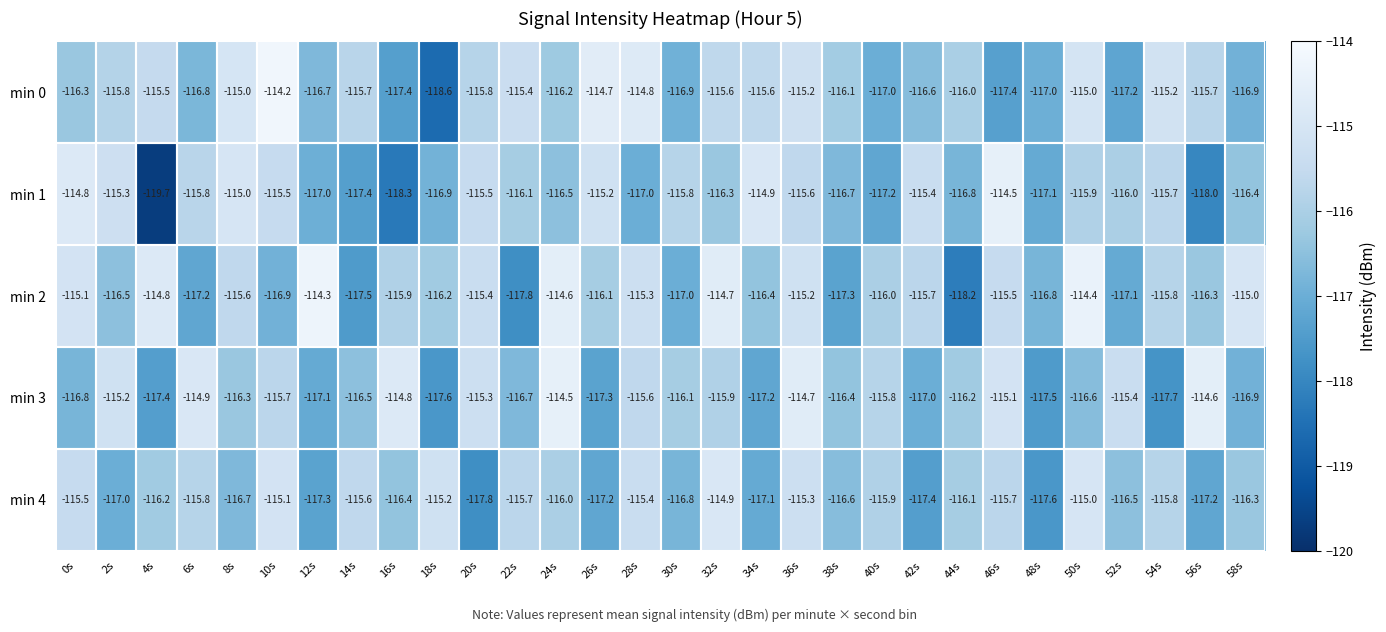

What is the sum of all min 0 values?

-3482.3